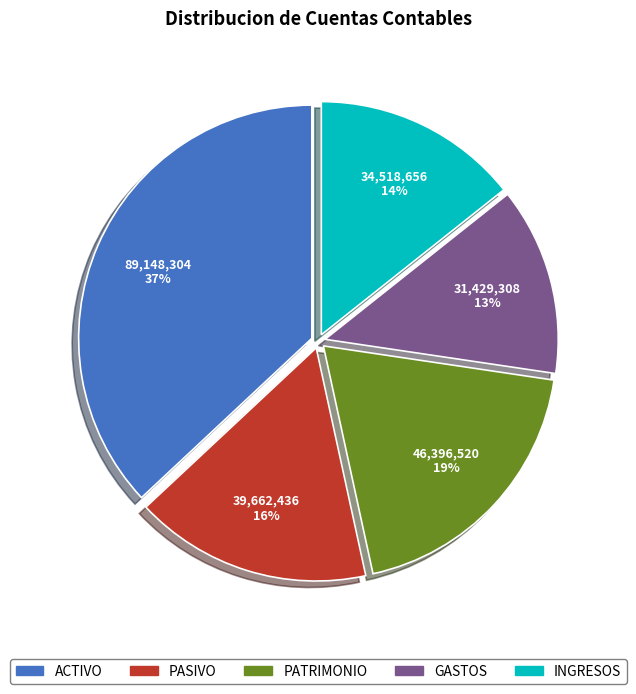

Which slice is the smallest?

GASTOS